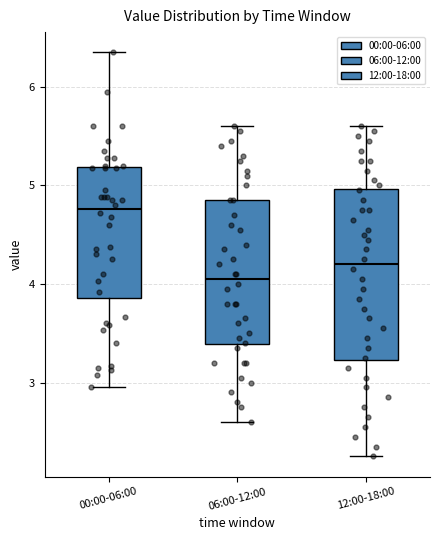

Reading left to right, transcribe this box plot: for each box, give where its median line is, the range the box spans, and where its two whiskers end, as read against the y-axis. The values are not printed on the chart, so give them approximately, as read against the axis.

00:00-06:00: median 4.8, box 3.9 to 5.2, whiskers 3.0 to 6.4
06:00-12:00: median 4.1, box 3.4 to 4.9, whiskers 2.6 to 5.6
12:00-18:00: median 4.2, box 3.2 to 5.0, whiskers 2.3 to 5.6